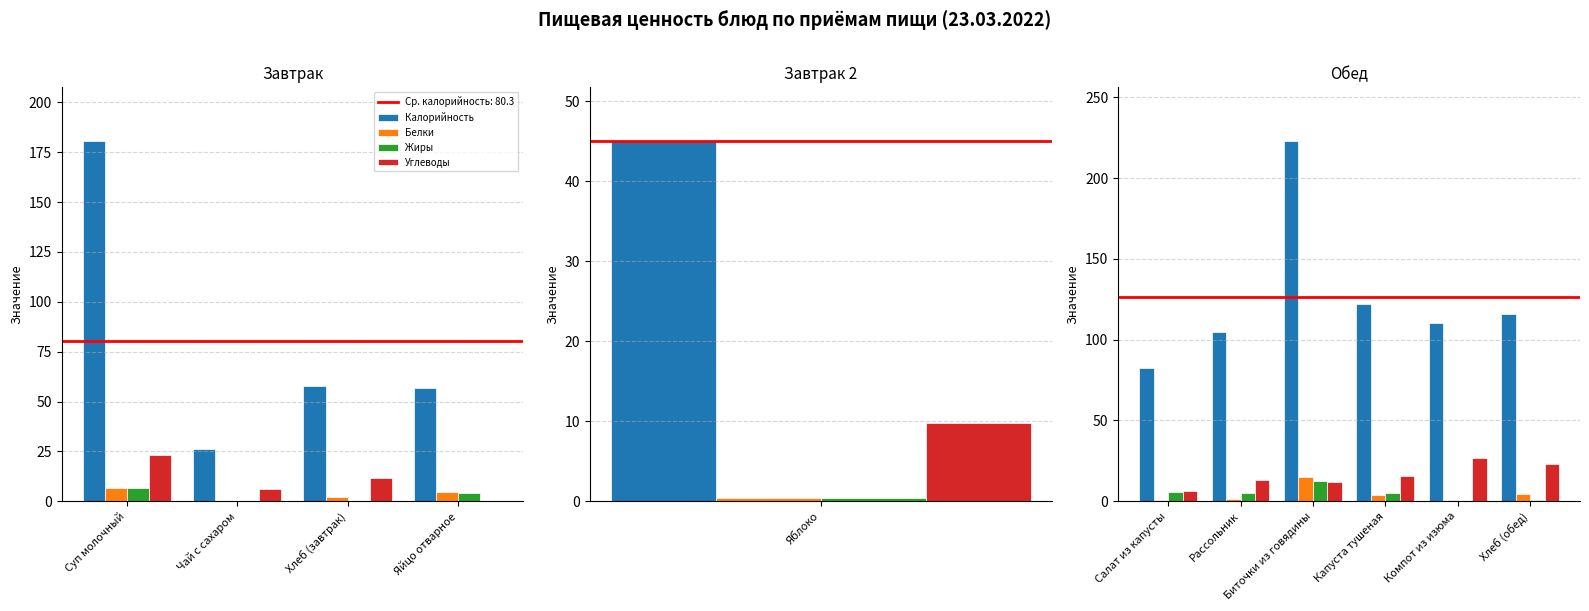

Which series has the largest range (max minus min)?

Калорийность